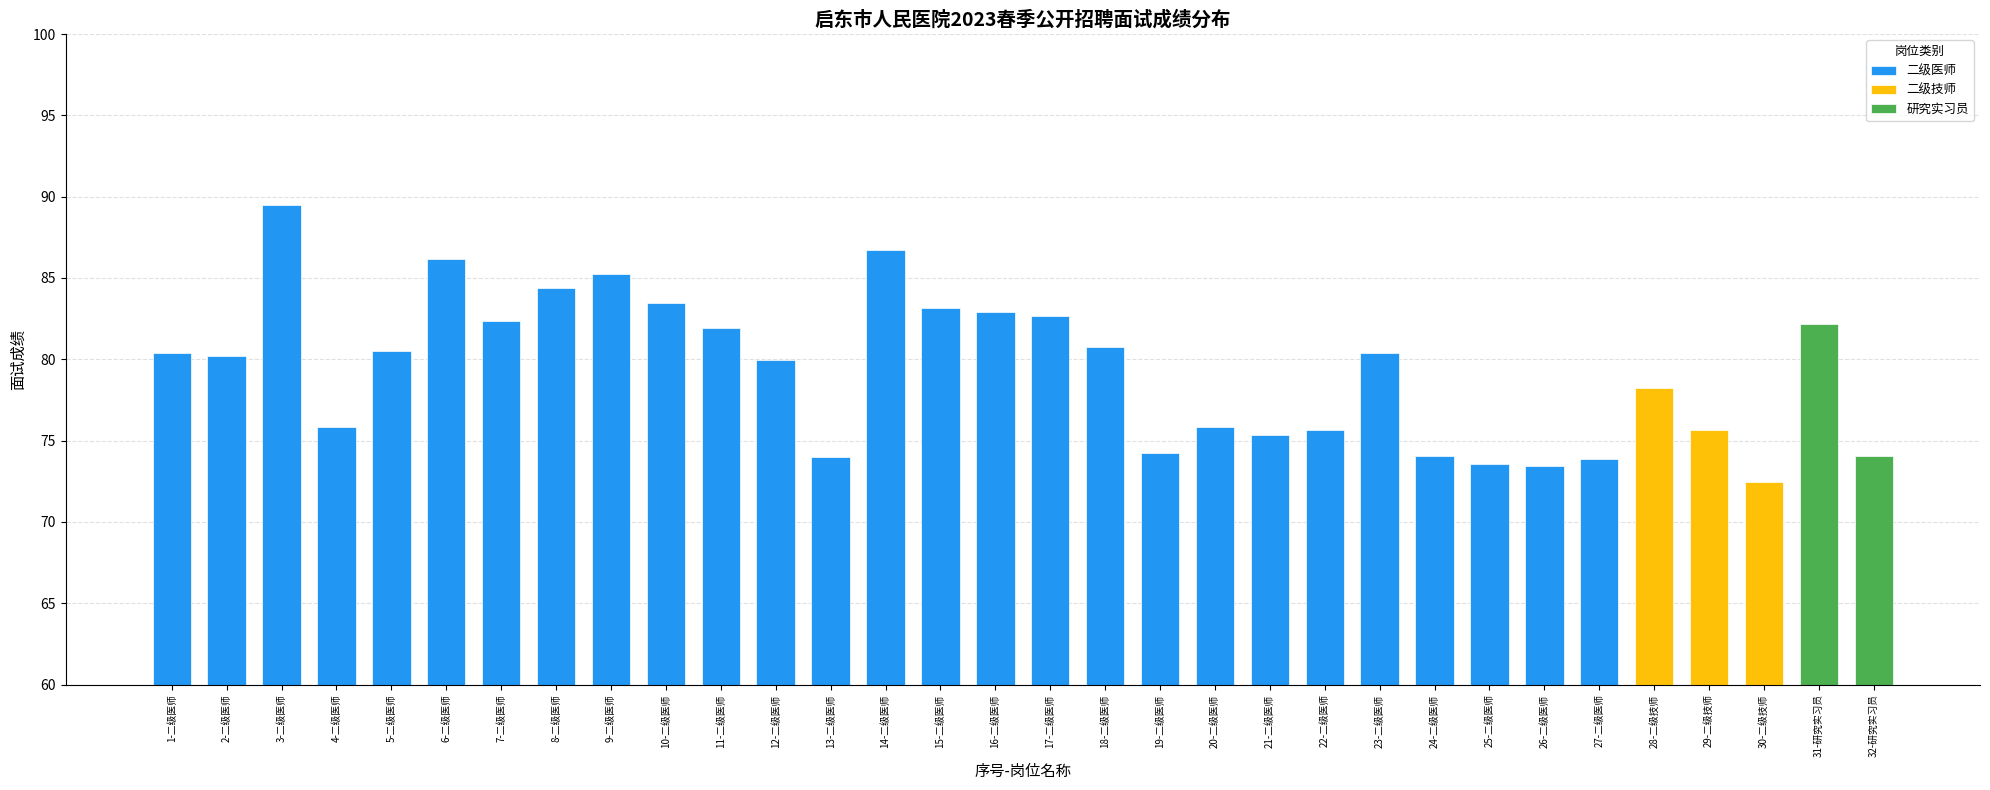

What is the average value of the 二级医师 series?

79.9